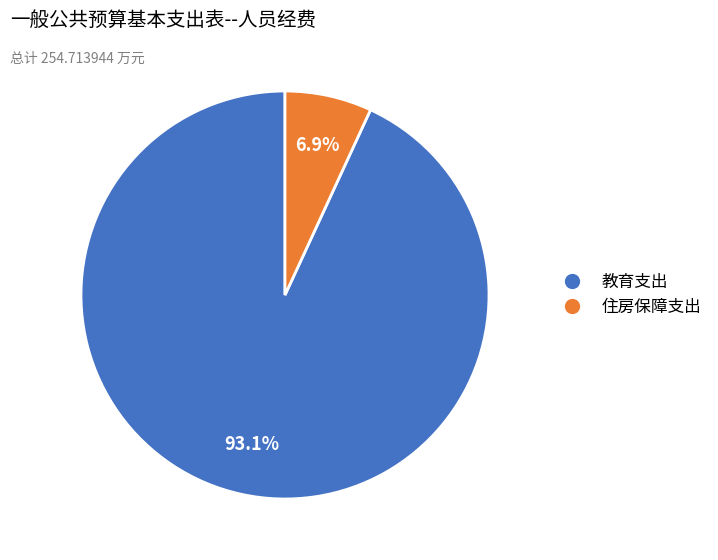

Which category has the biggest portion of the pie?

教育支出